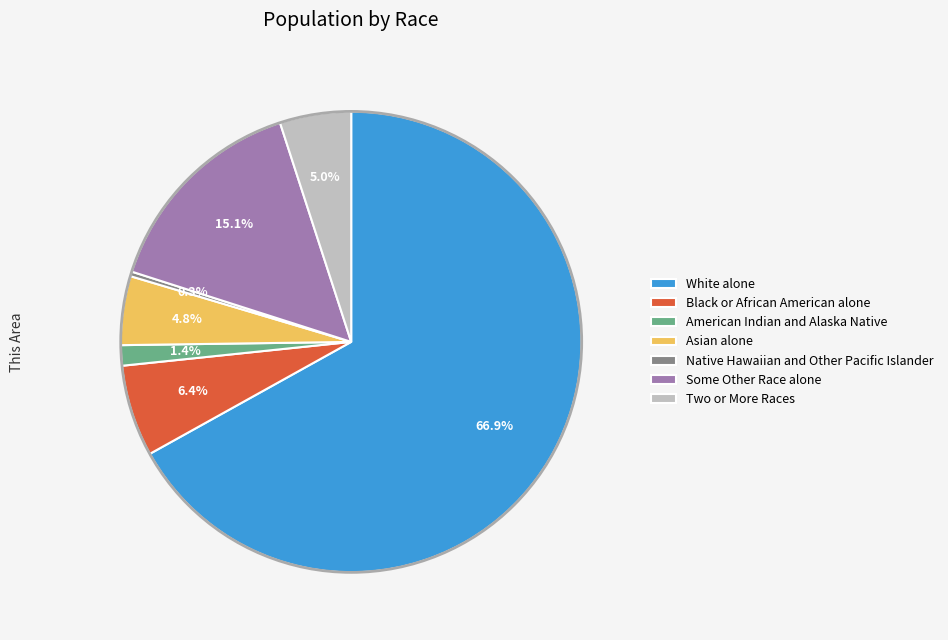

To the nearest percent, what is the difference between the White alone and Some Other Race alone slice percentages?

52%